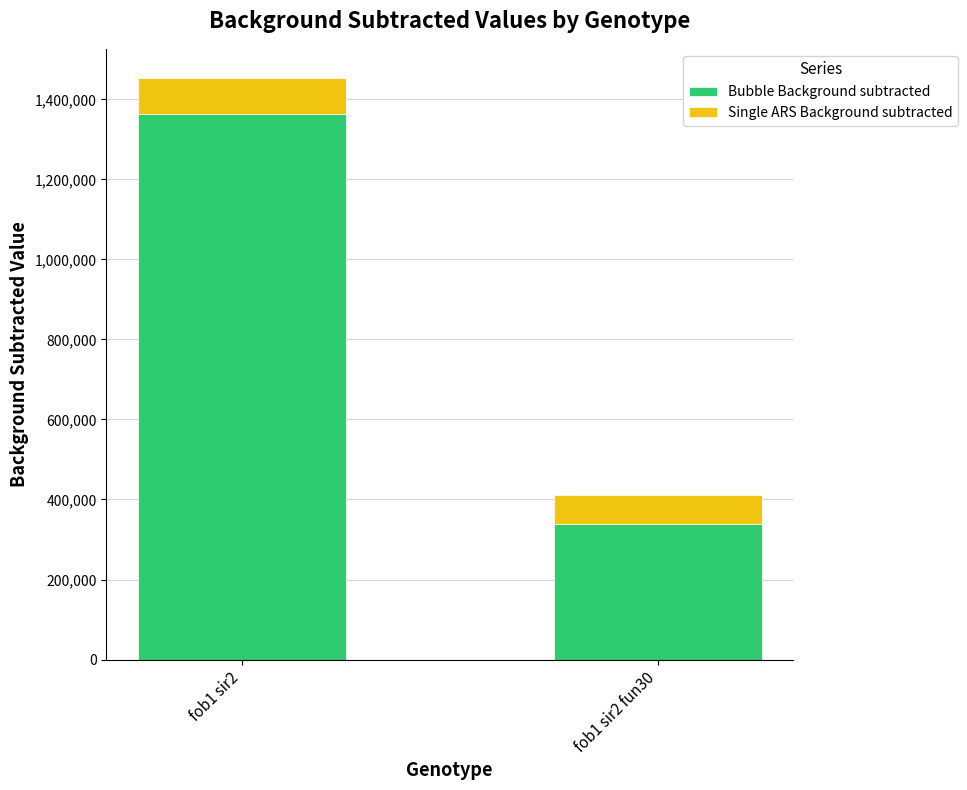

What value does the Bubble Background subtracted series have at fob1 sir2 fun30, to the nearest 50?

338600